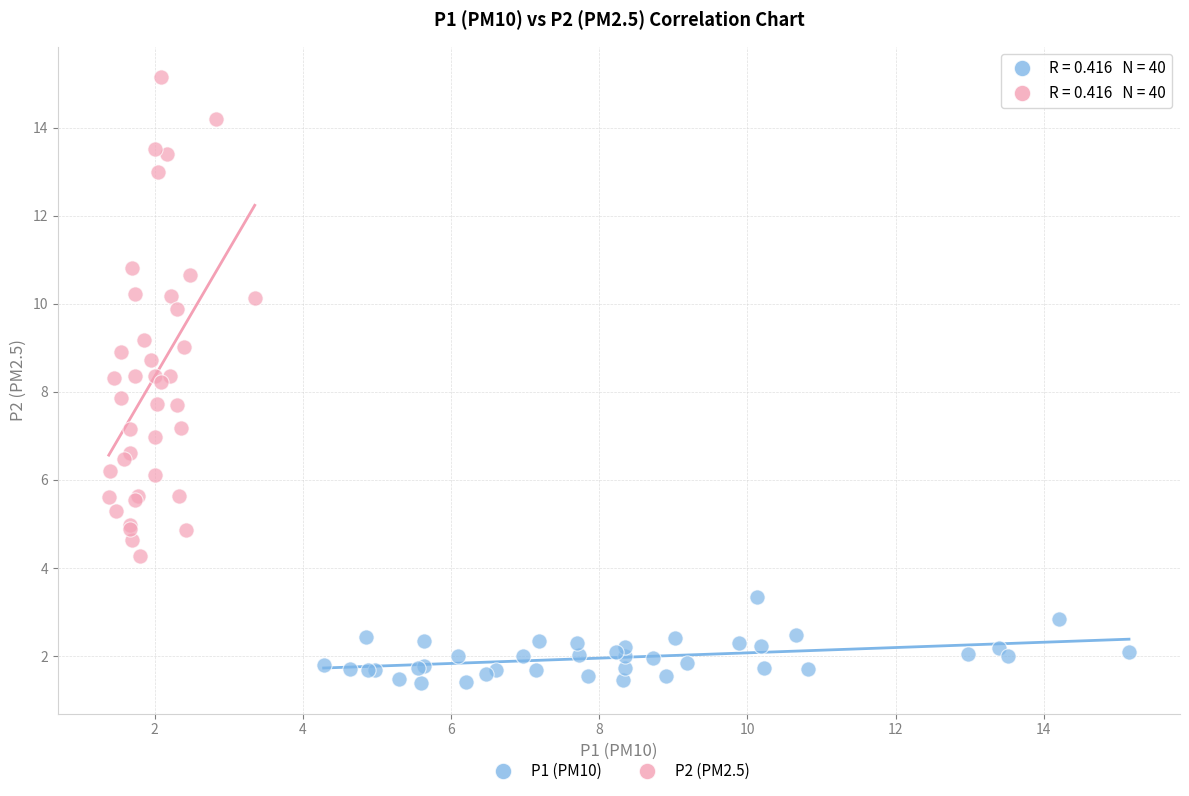

Which series reaches the minimum Y coordinate?

P1 (PM10)